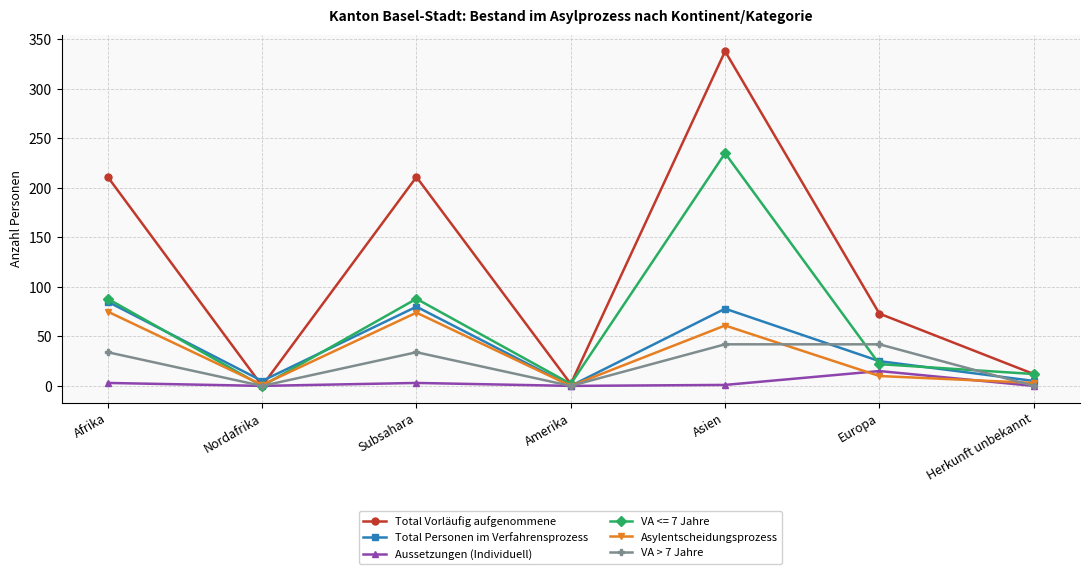

Which series has the largest total across all categories?

Total Vorläufig aufgenommene